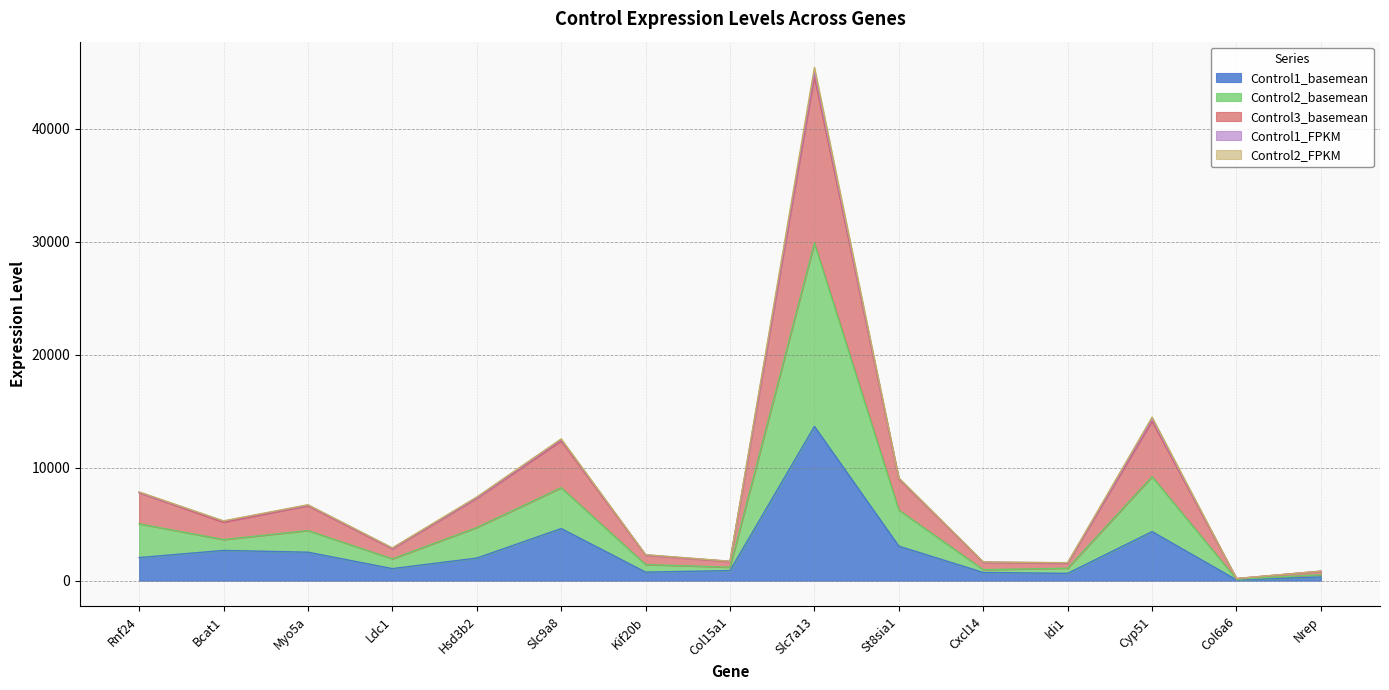

Count the number of categories in the chart.

15